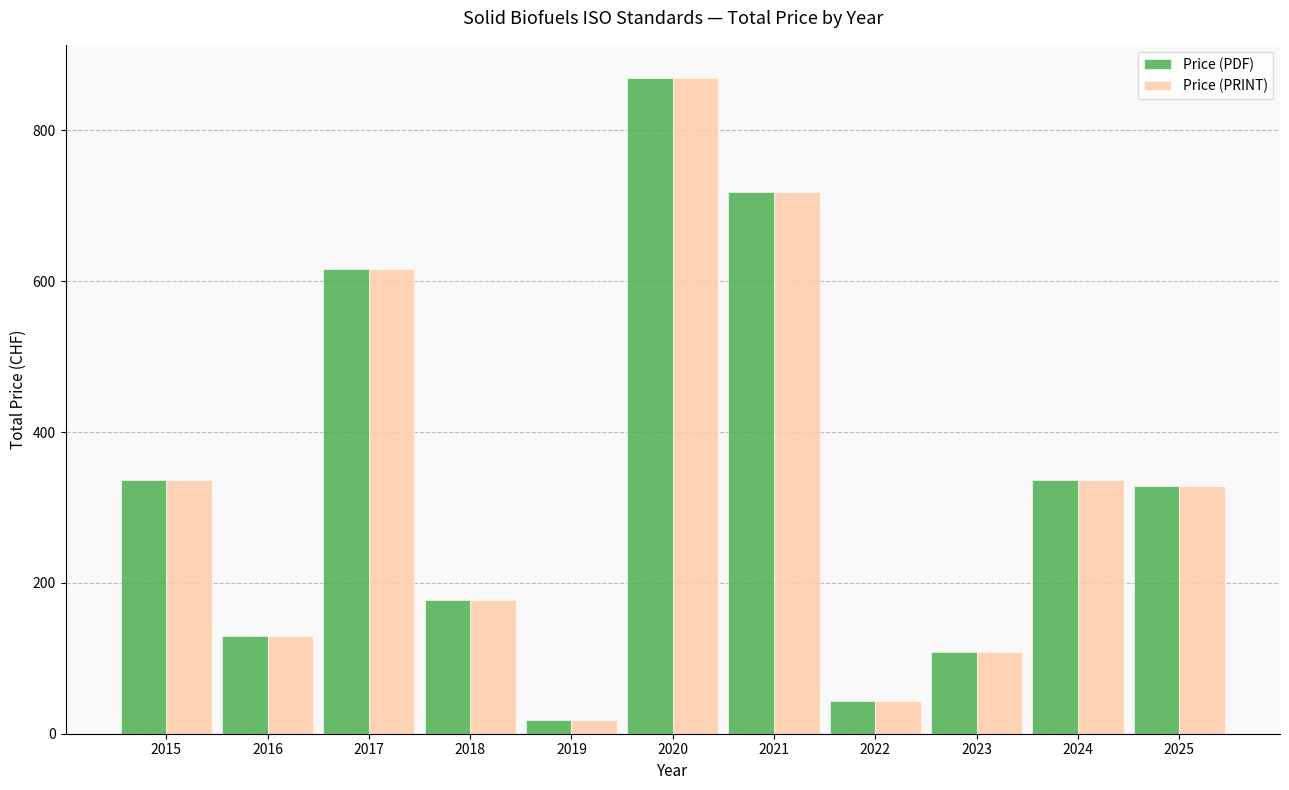

Reading right to left, extract all data points from this chart.

Price (PDF): 328	336	108	43	719	870	18	177	616	130	336
Price (PRINT): 328	336	108	43	719	870	18	177	616	130	336